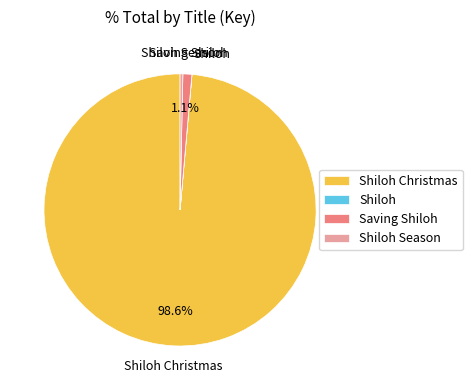

Does any single category account for the majority?

Yes